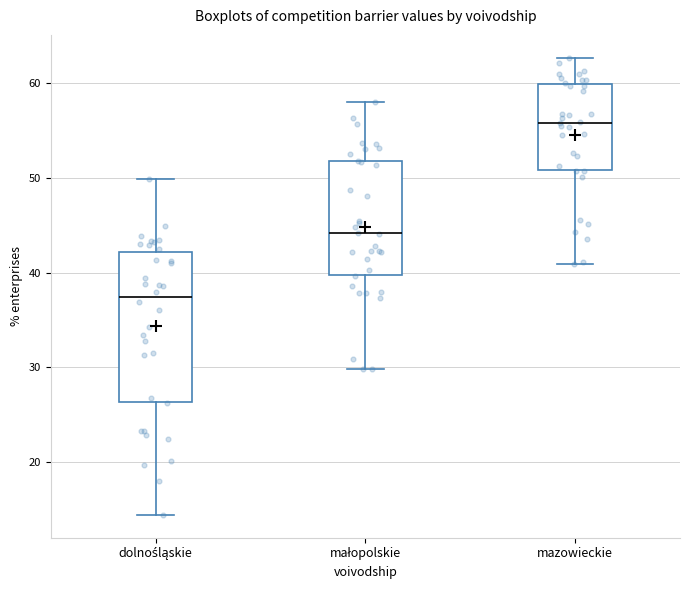

Reading left to right, transcribe this box plot: for each box, give where its median line is, the range the box spans, and where its two whiskers end, as read against the y-axis. The values are not printed on the chart, so give them approximately, as read against the axis.

dolnośląskie: median 37, box 26 to 42, whiskers 14 to 50
małopolskie: median 44, box 40 to 52, whiskers 30 to 58
mazowieckie: median 56, box 51 to 60, whiskers 41 to 63